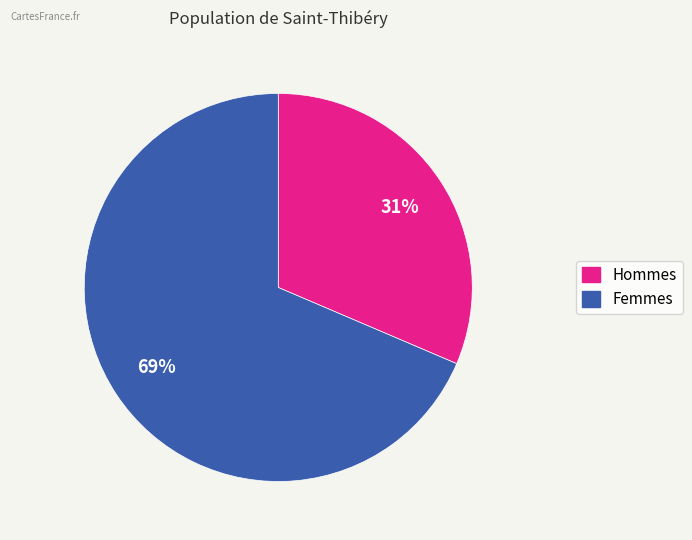

Is there any slice that represents more than half of the pie?

Yes